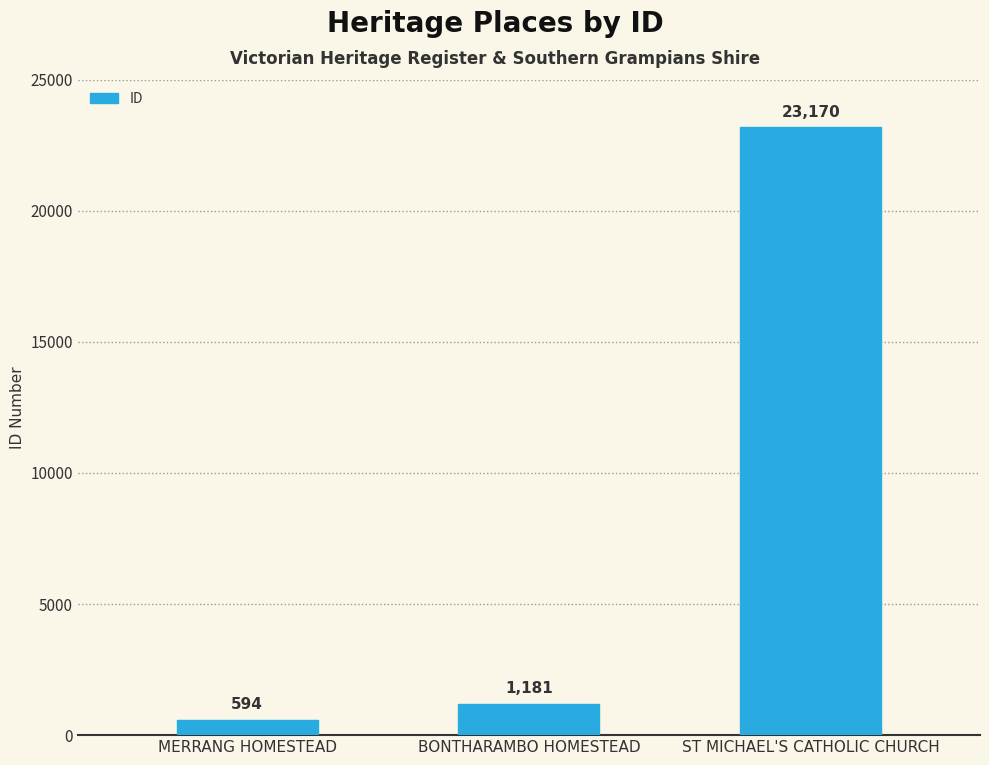

What is the ratio of the value at MERRANG HOMESTEAD to the value at BONTHARAMBO HOMESTEAD?

0.5